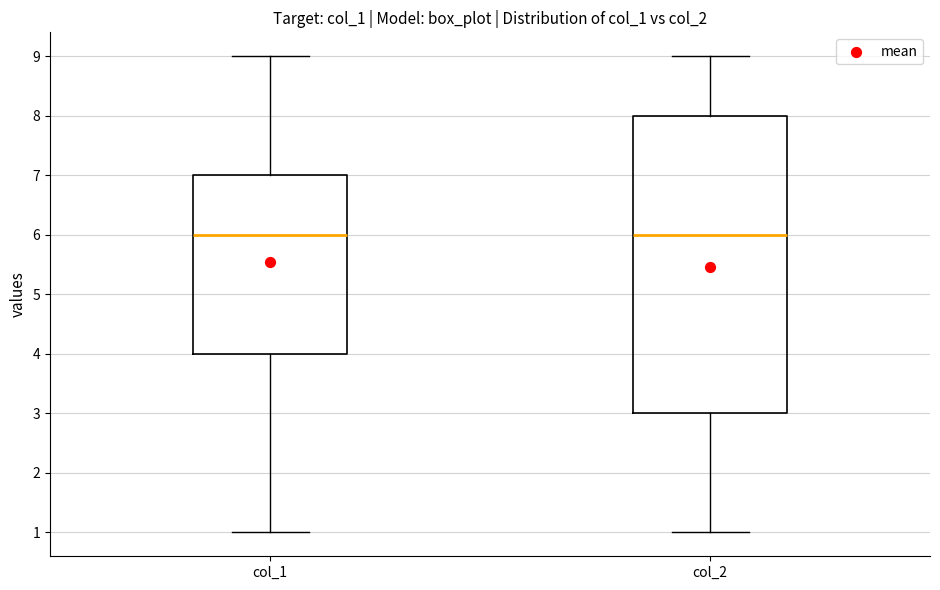

Reading left to right, read every box against the y-axis: the position of its median line, the range the box covers, and the ends of its whiskers. The values are not printed on the chart, so give them approximately, as read against the axis.

col_1: median 6, box 4 to 7, whiskers 1 to 9
col_2: median 6, box 3 to 8, whiskers 1 to 9